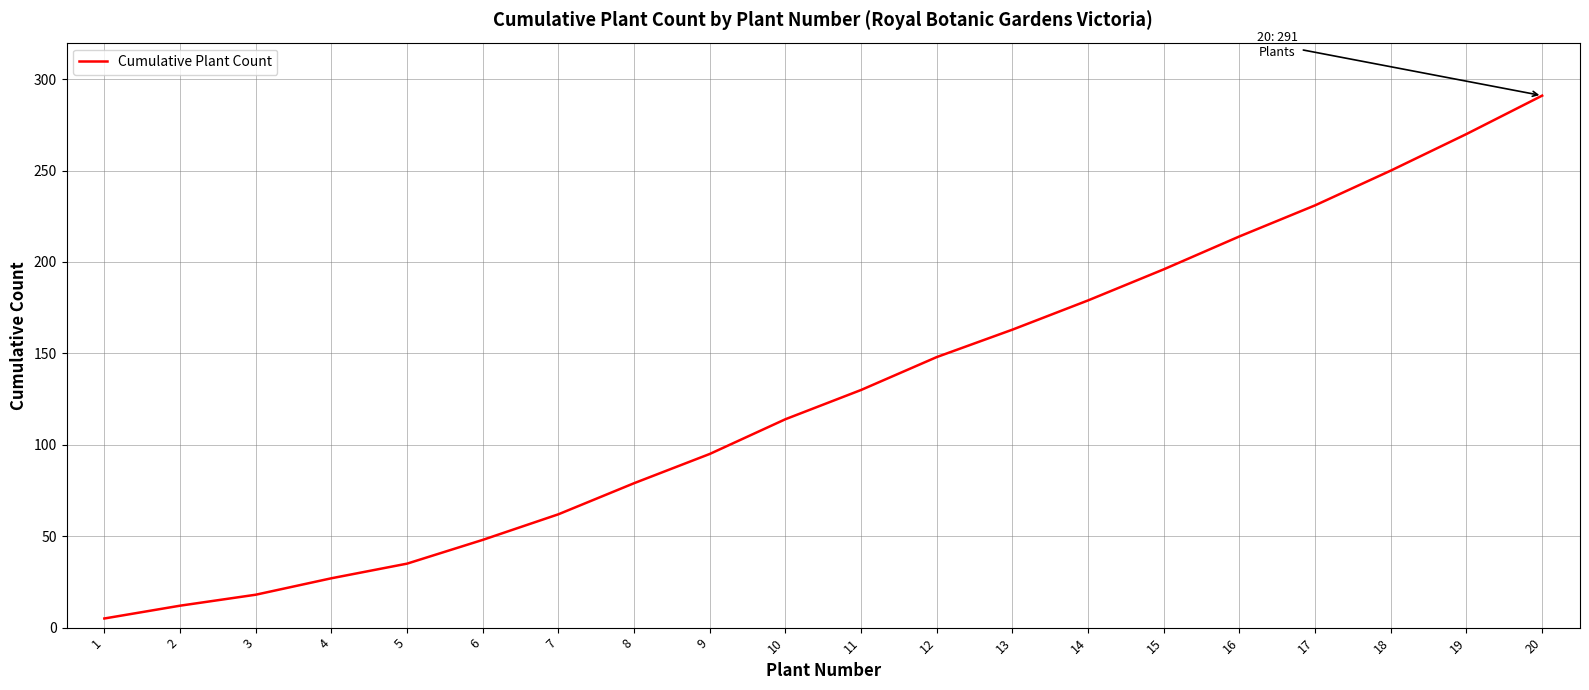

What is the ratio of the value at 3 to the value at 2?

1.5